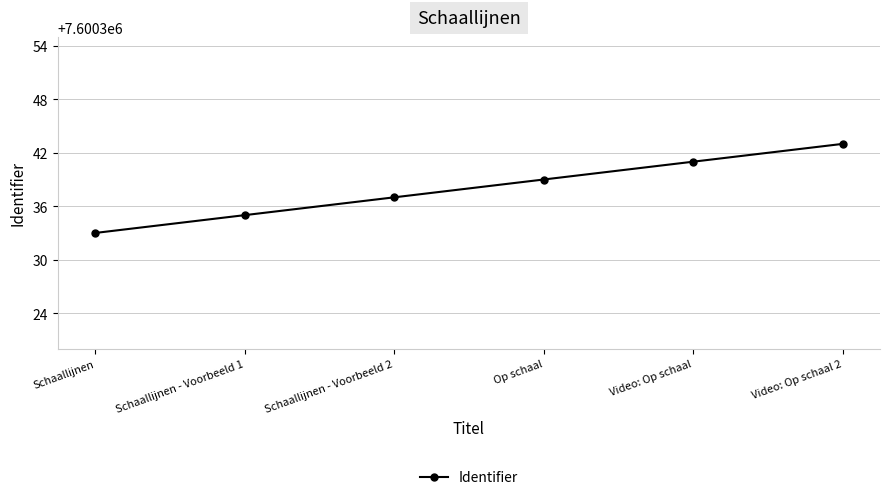

Reading right to left, transcribe all the data shown in this chart.

Video: Op schaal 2=7600343	Video: Op schaal=7600341	Op schaal=7600339	Schaallijnen - Voorbeeld 2=7600337	Schaallijnen - Voorbeeld 1=7600335	Schaallijnen=7600333